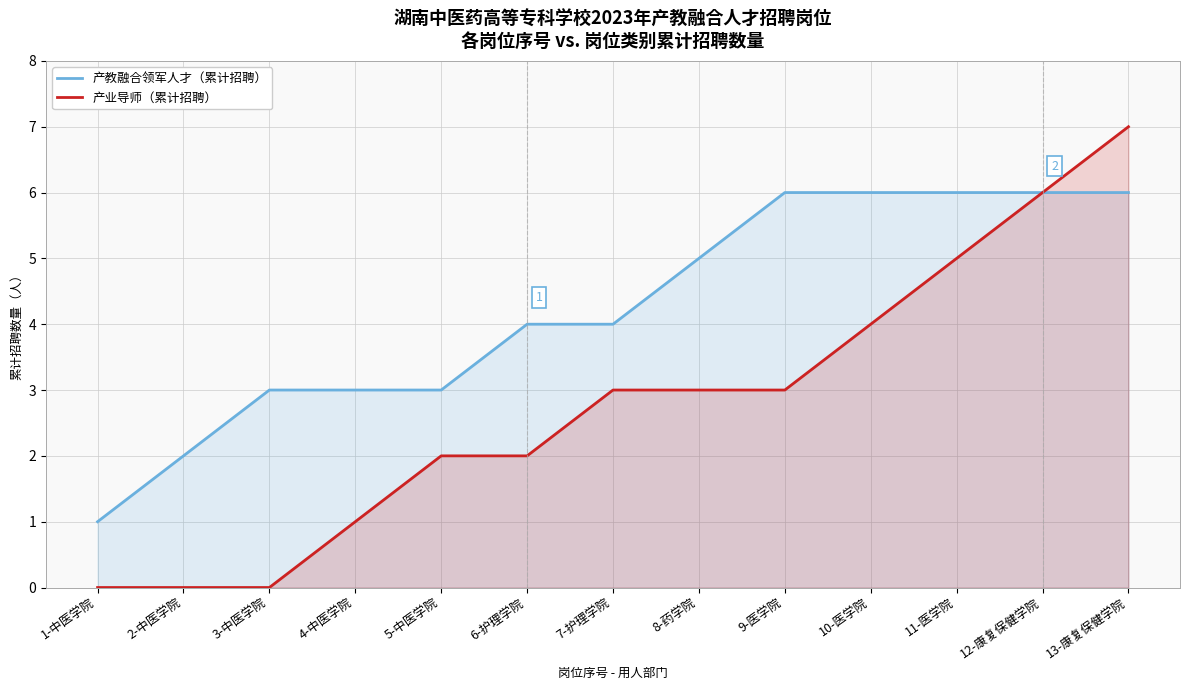

How many data points in 产教融合领军人才（累计招聘） are above 4?

6